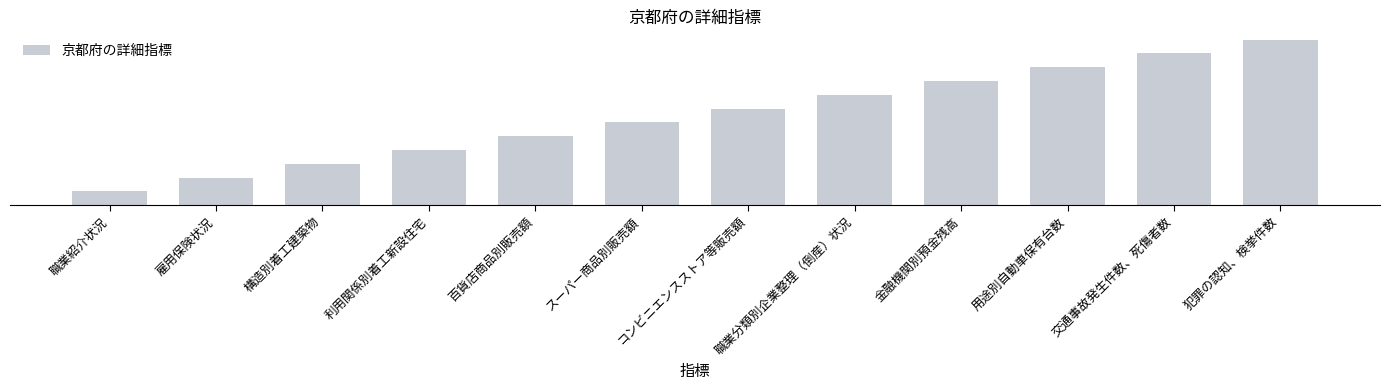

Which category has the lowest value across all series?

職業紹介状況